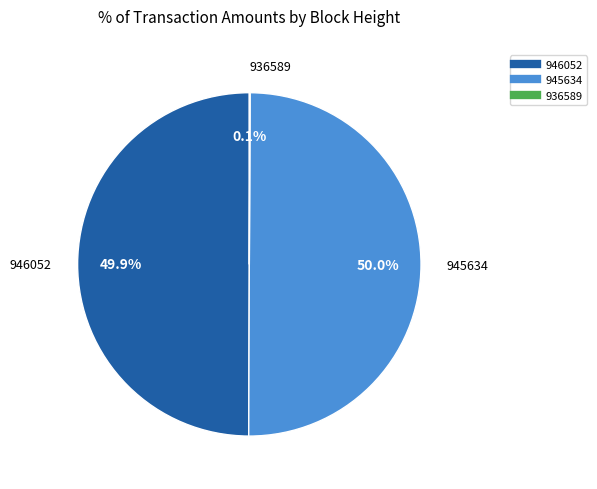

Approximately how many times larger is the value at 945634 compared to 946052?

1.0